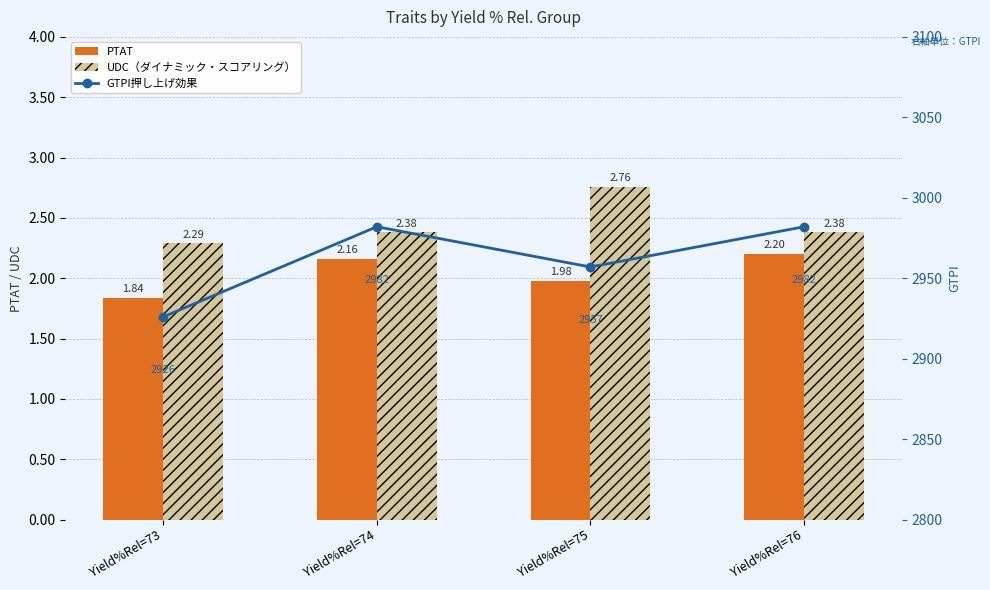

What is the value of the PTAT bar at the 1st from the left?

1.8